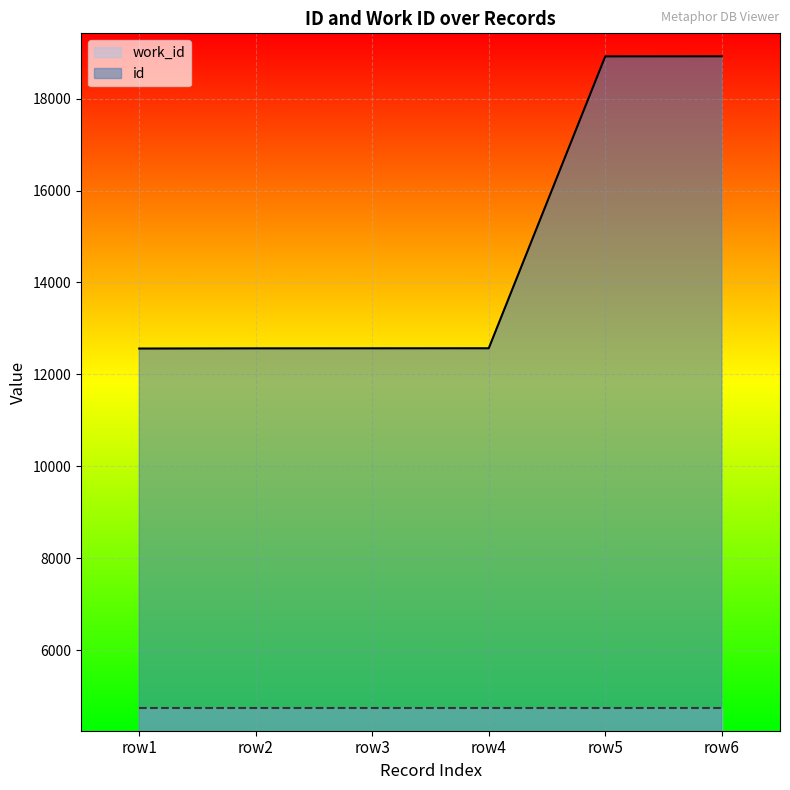

The value of work_id at row4 is 4745. True or false?

True